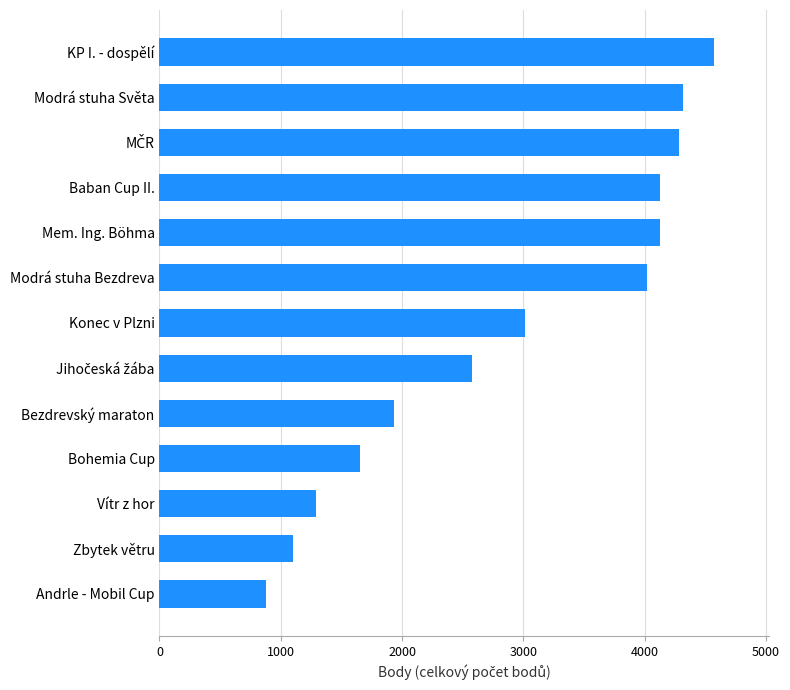

What is the change in value from Andrle - Mobil Cup to Modrá stuha Světa?

+3436